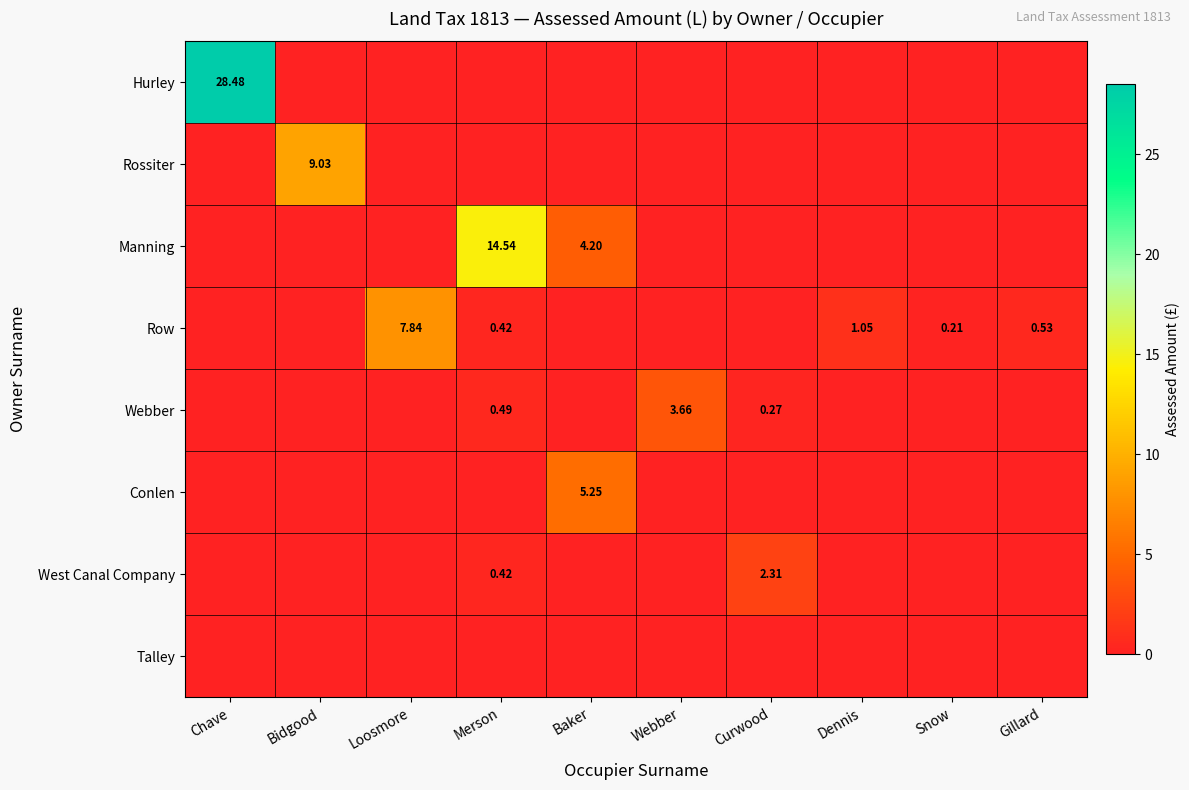

What is the greatest value displayed?

28.5